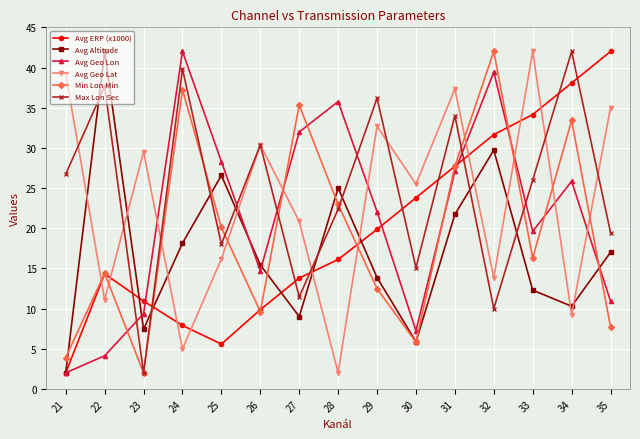

Is it true that Avg Altitude equals 18.1 at 24?

True